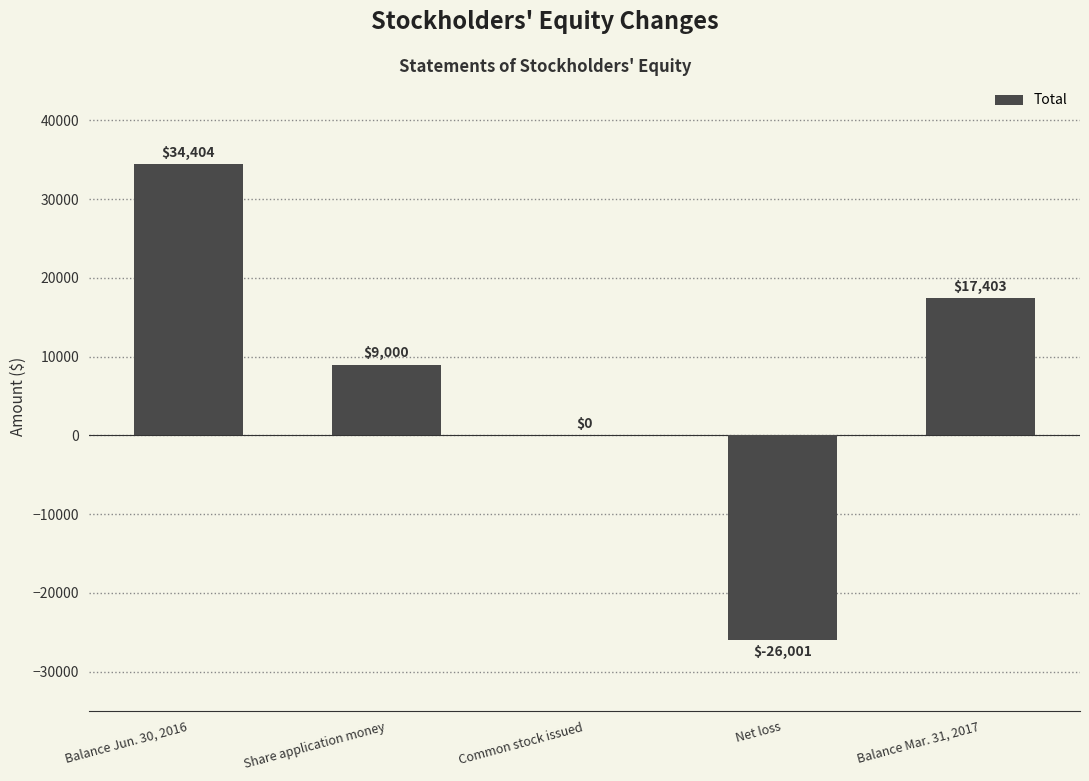

What is the sum of all values?

34806